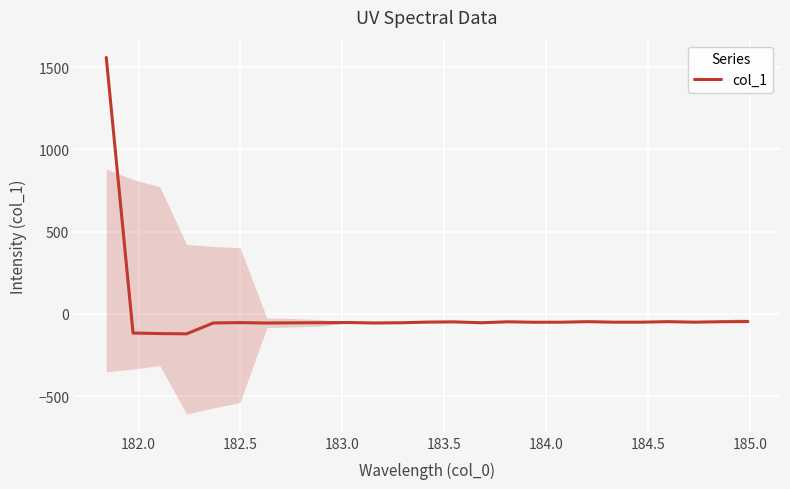

What is the smallest value displayed?

-121.7